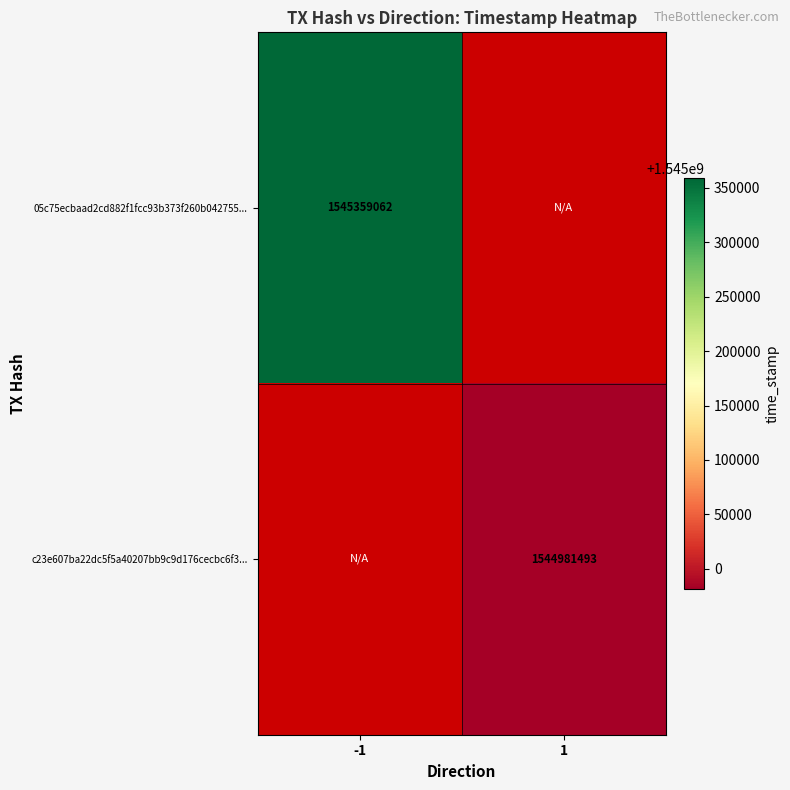

The value of c23e607ba22dc5f5a40207bb9c9d176cecbc6f3... at 1 is 1544981493. True or false?

True